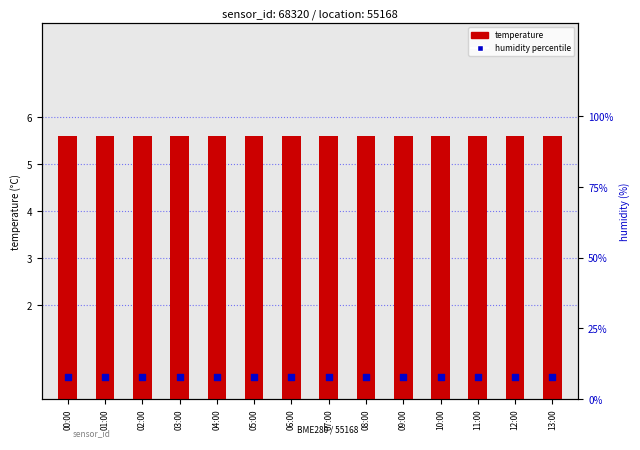

At which category is the sum across all series the highest?

00:00